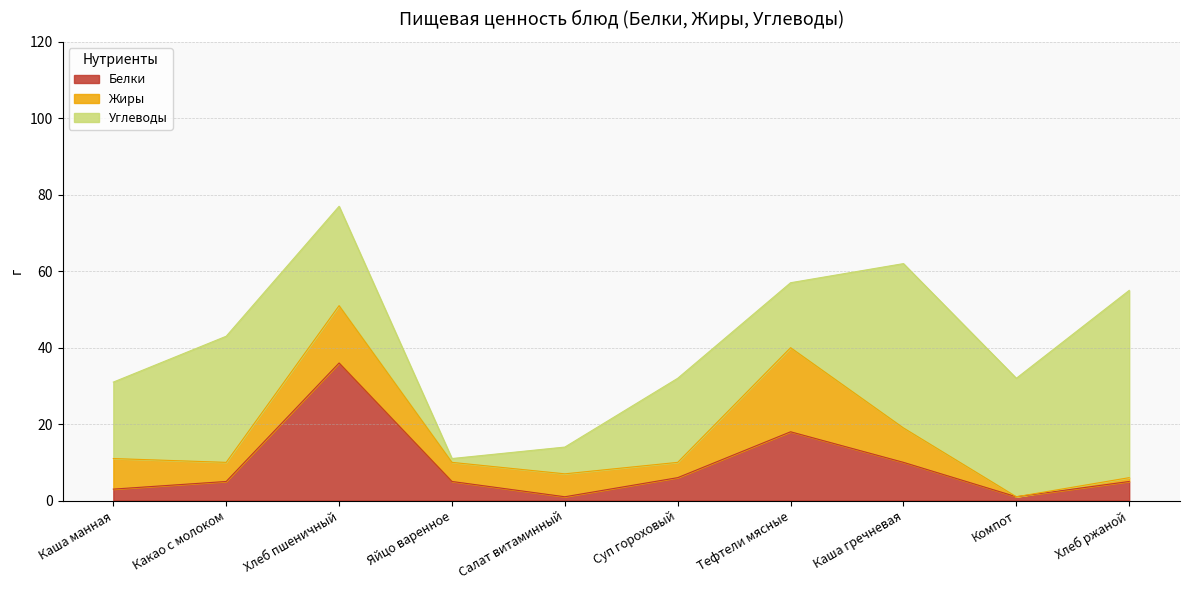

Between Хлеб пшеничный and Яйцо варенное, which series saw the biggest shift?

Белки